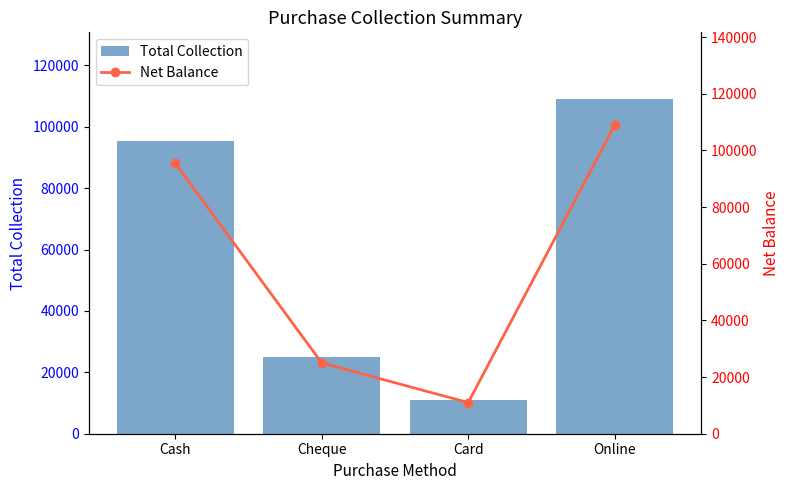

What is the highest value of the Total Collection series?

109000